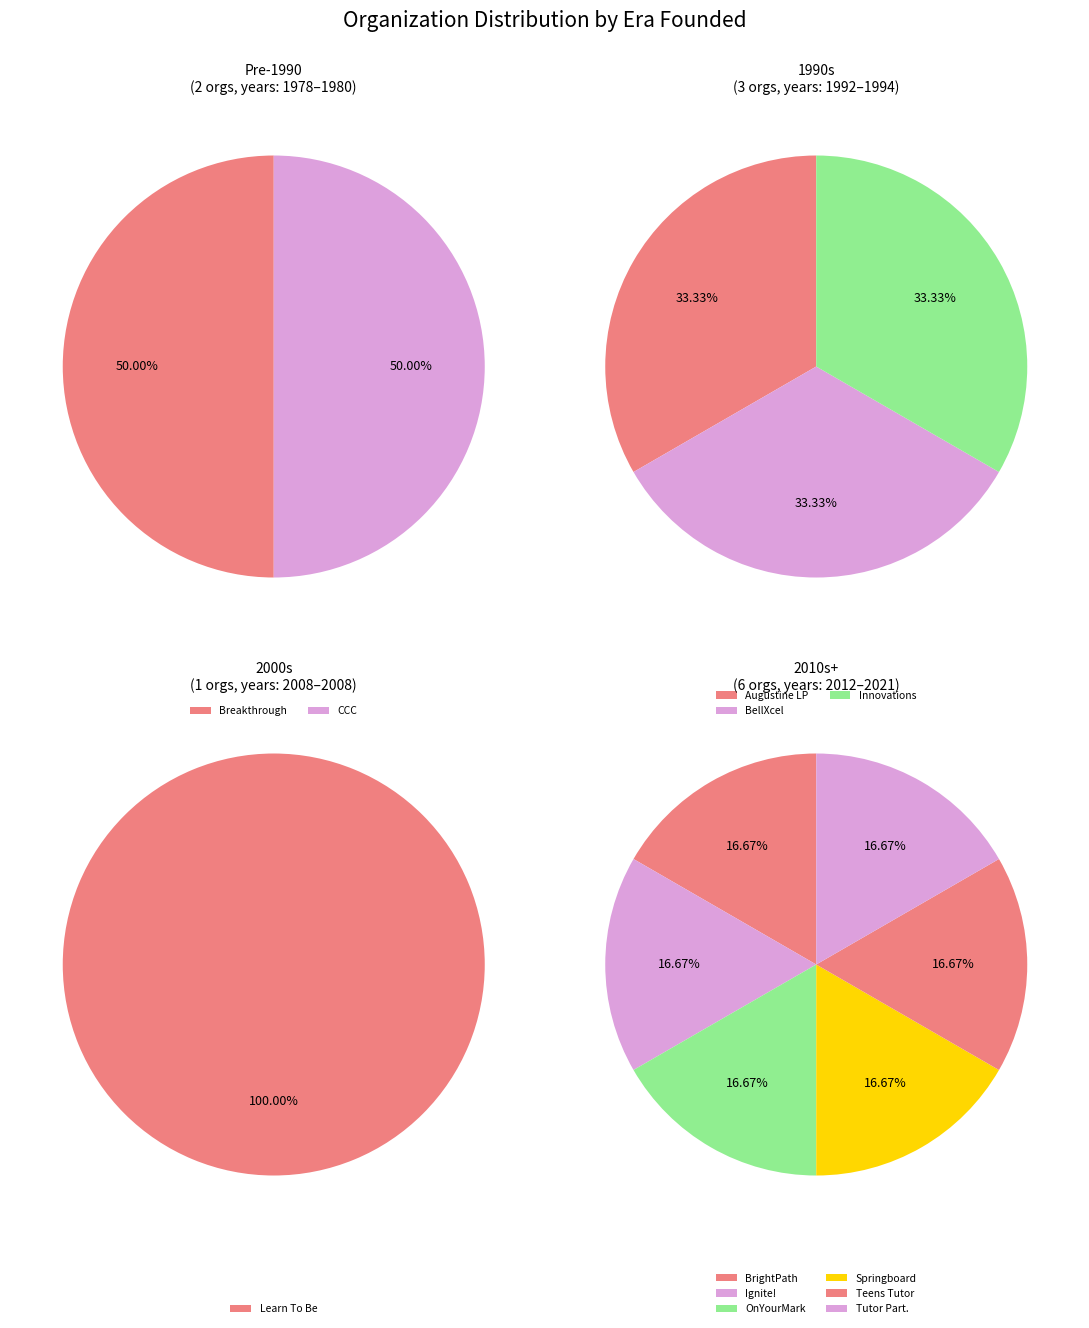

Is it true that BrightPath Tutors is 2% of the pie?

False